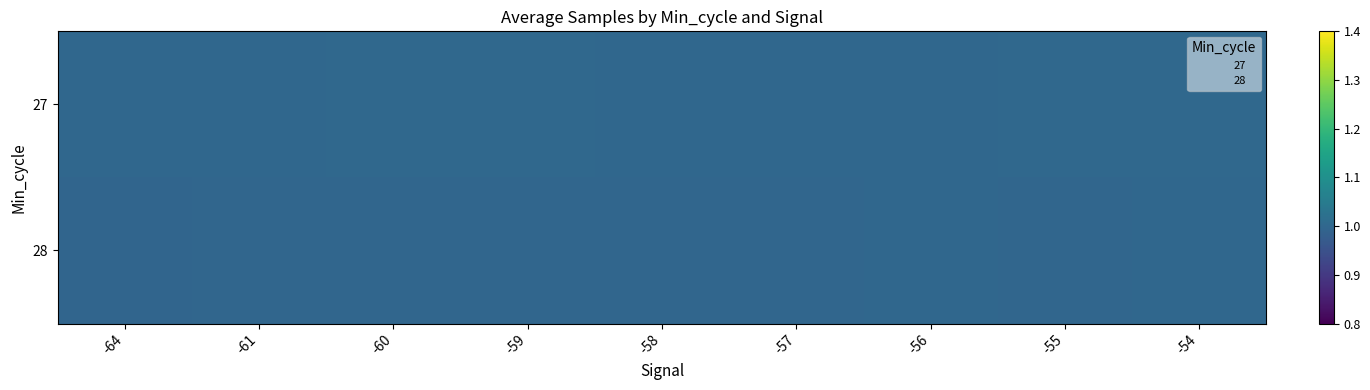

At how many categories does at least one series exceed 1?

6